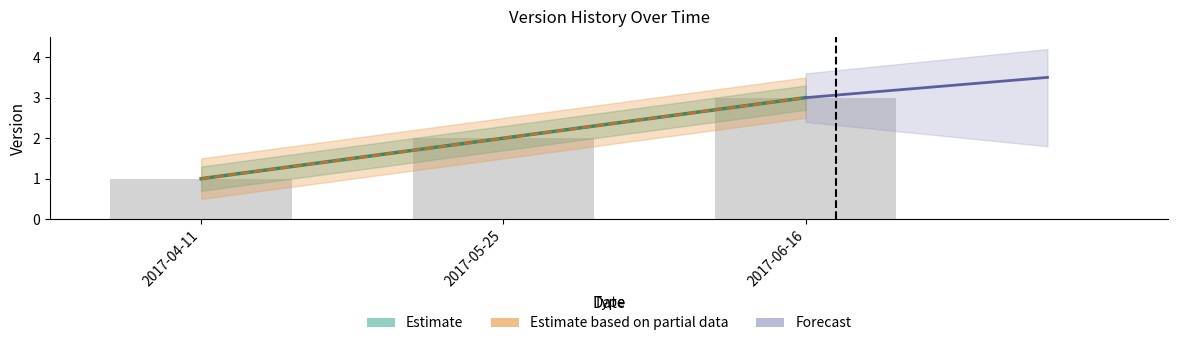

Reading left to right, transcribe all the data shown in this chart.

1	2	3